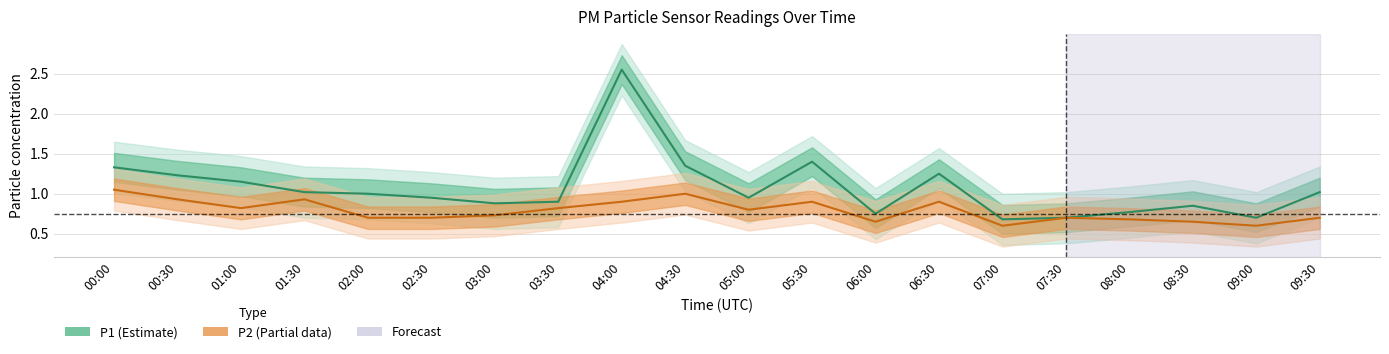

Does the chart display data point markers on the line(s)?

No